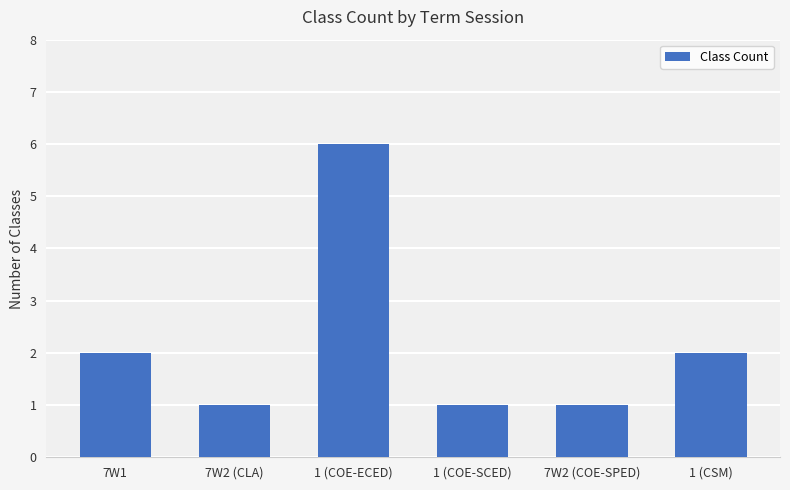

Reading left to right, extract all data points from this chart.

2	1	6	1	1	2